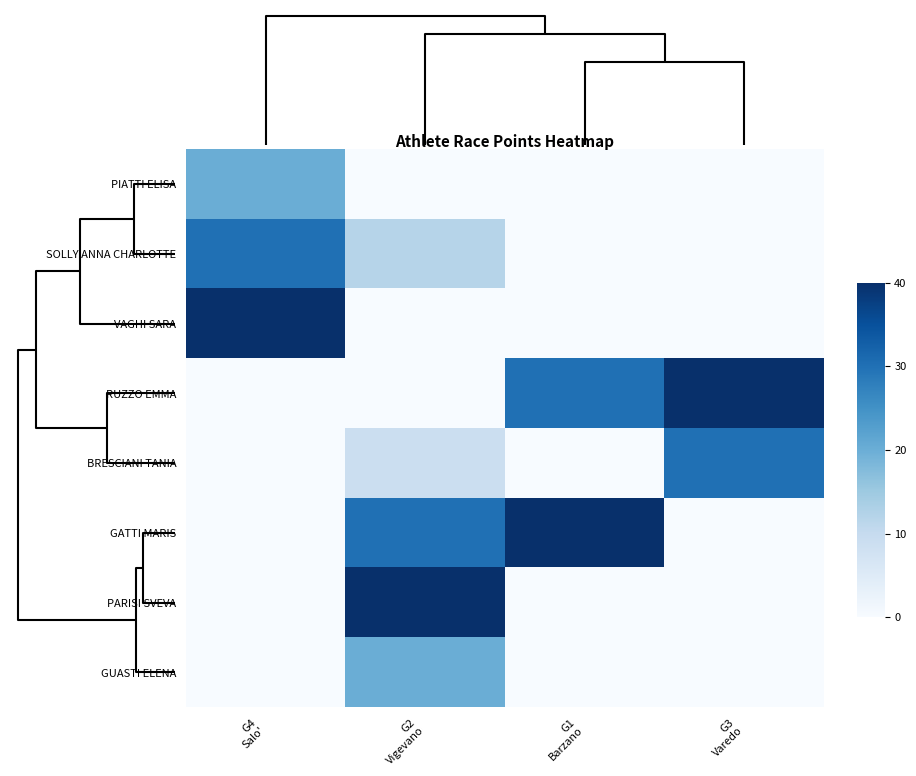

Reading right to left, what are all the values shown in this chart?

PIATTI ELISA: G3
Varedo=0	G1
Barzano=0	G2
Vigevano=0	G4
Salo'=20
SOLLY ANNA CHARLOTTE: G3
Varedo=0	G1
Barzano=0	G2
Vigevano=12	G4
Salo'=30
VAGHI SARA: G3
Varedo=0	G1
Barzano=0	G2
Vigevano=0	G4
Salo'=40
RUZZO EMMA: G3
Varedo=40	G1
Barzano=30	G2
Vigevano=0	G4
Salo'=0
BRESCIANI TANIA: G3
Varedo=30	G1
Barzano=0	G2
Vigevano=9	G4
Salo'=0
GATTI MARIS: G3
Varedo=0	G1
Barzano=40	G2
Vigevano=30	G4
Salo'=0
PARISI SVEVA: G3
Varedo=0	G1
Barzano=0	G2
Vigevano=40	G4
Salo'=0
GUASTI ELENA: G3
Varedo=0	G1
Barzano=0	G2
Vigevano=20	G4
Salo'=0